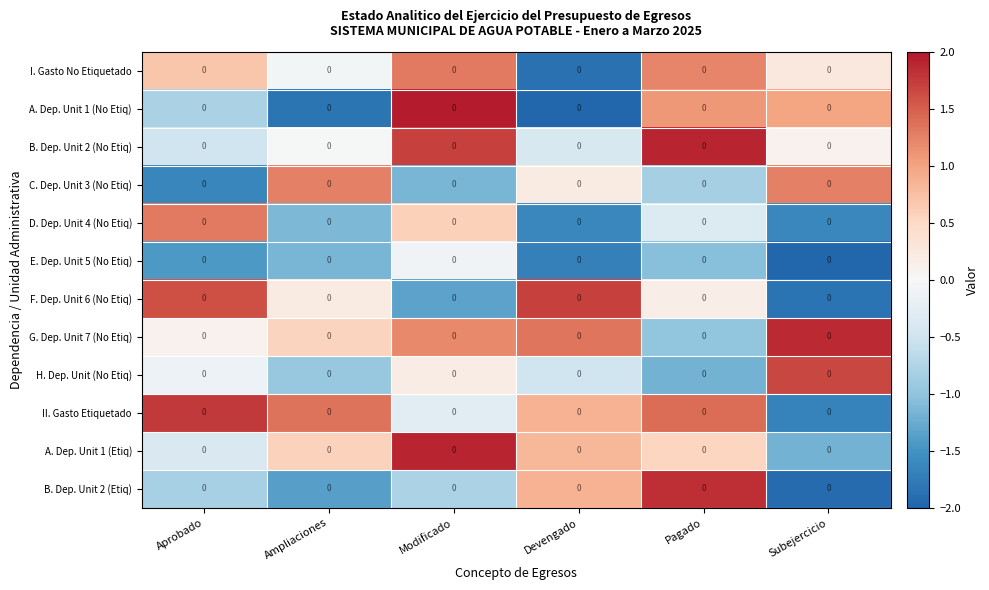

What is the difference between the H. Dep. Unit (No Etiq) values at Subejercicio and Pagado?

2.8